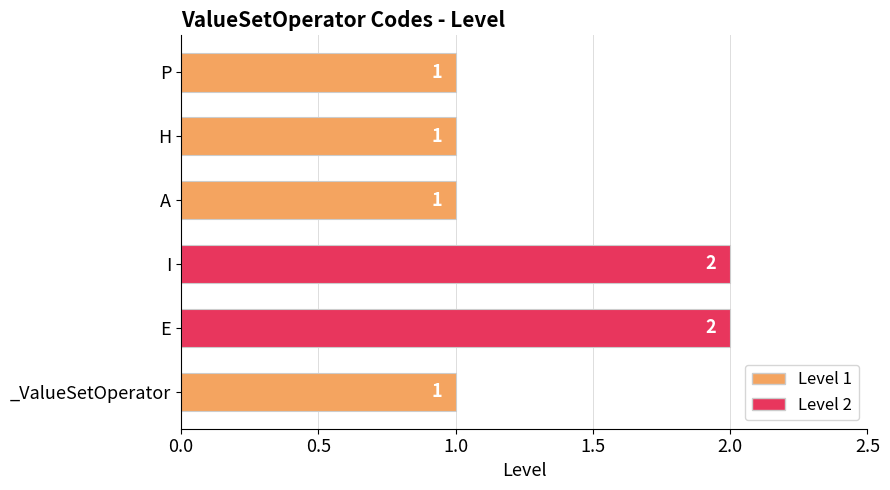

What is the average value?

1